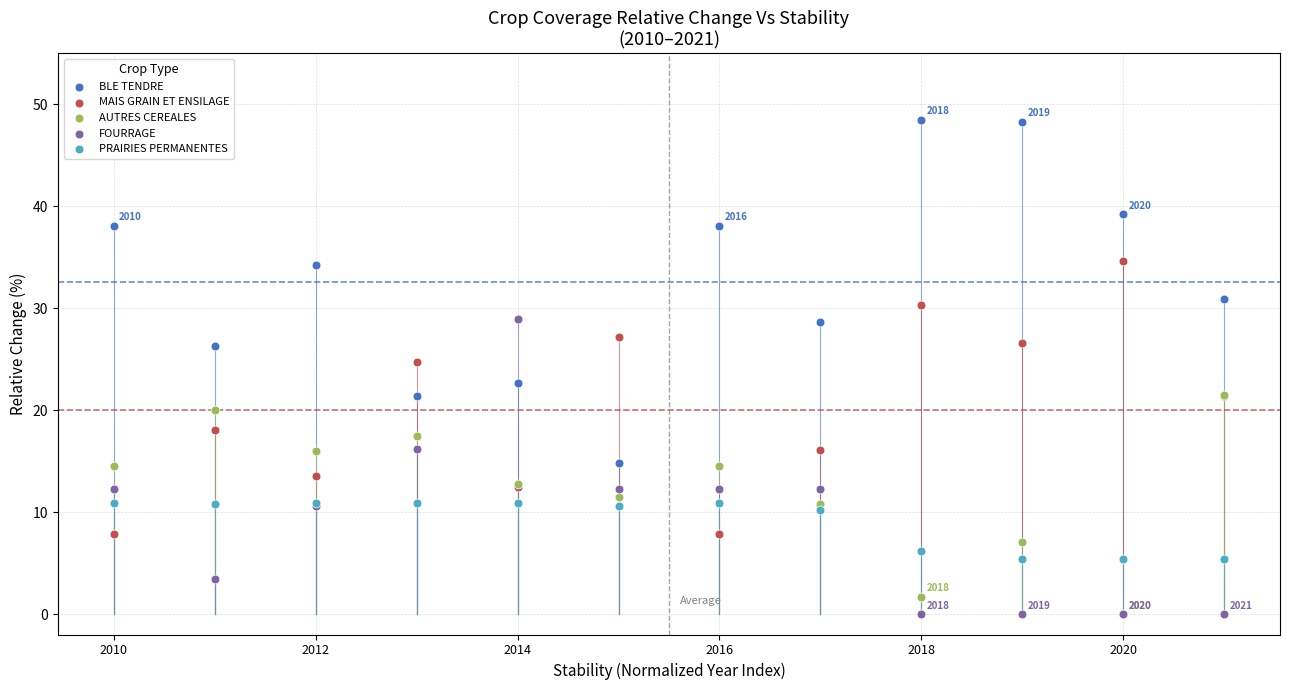

Across all series, what Y value is closest to 24?

24.7